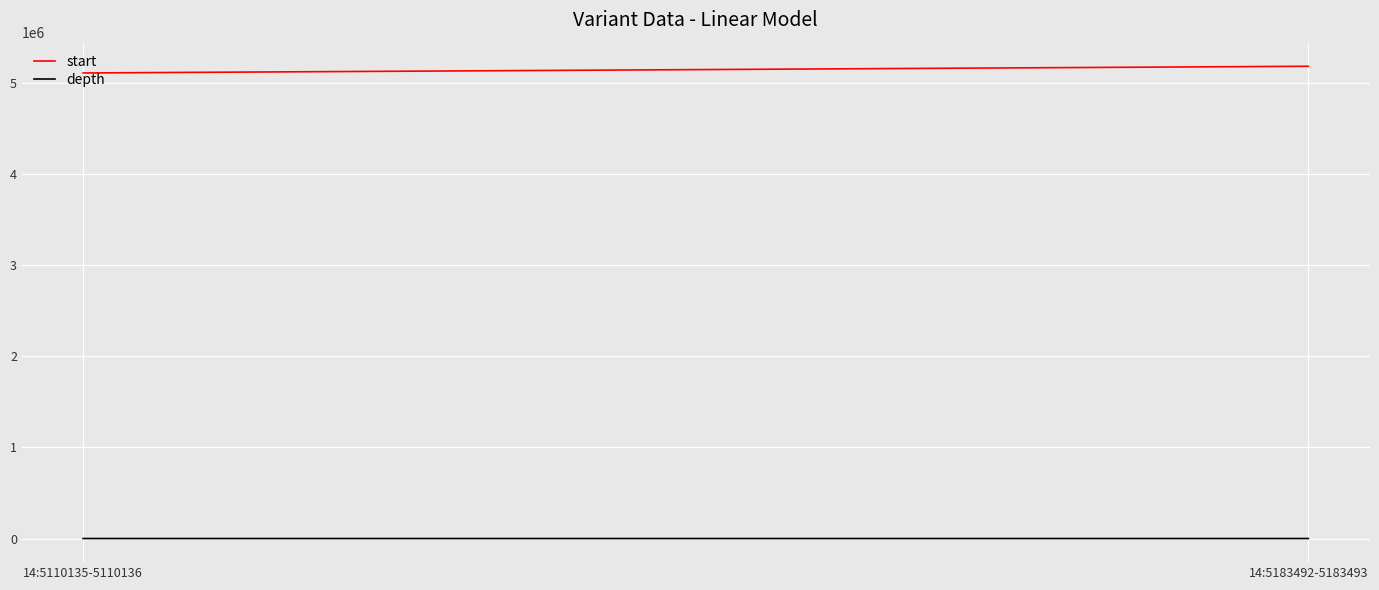

How many lines are shown in the chart?

2